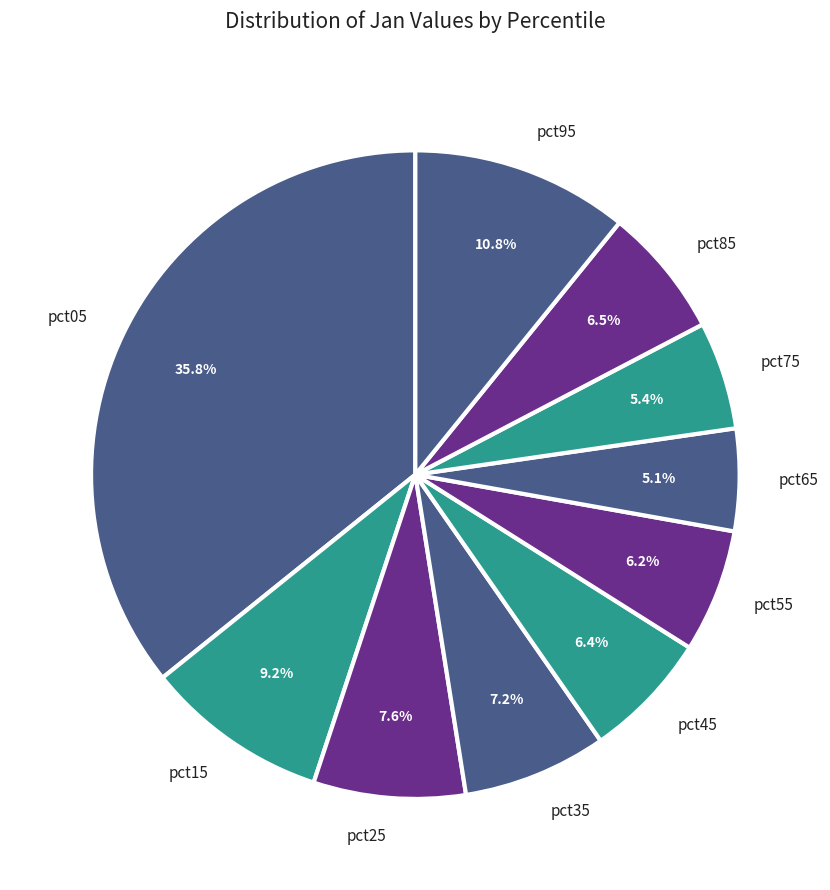

To the nearest percent, what is the combined percentage of pct55 and pct35?

13%